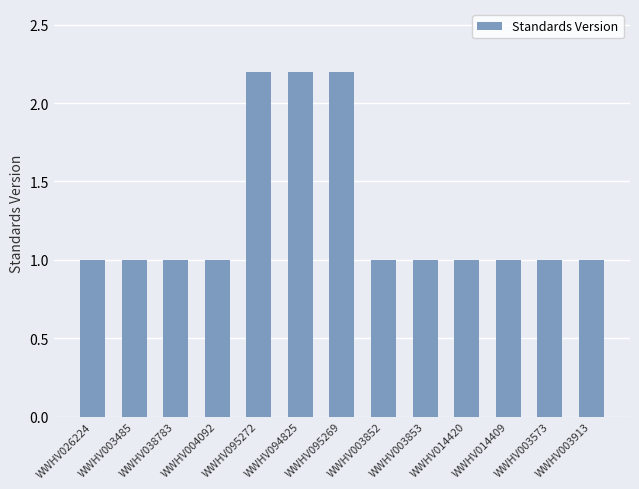

True or false: the data shows 0.4 at WWHV004092.

False